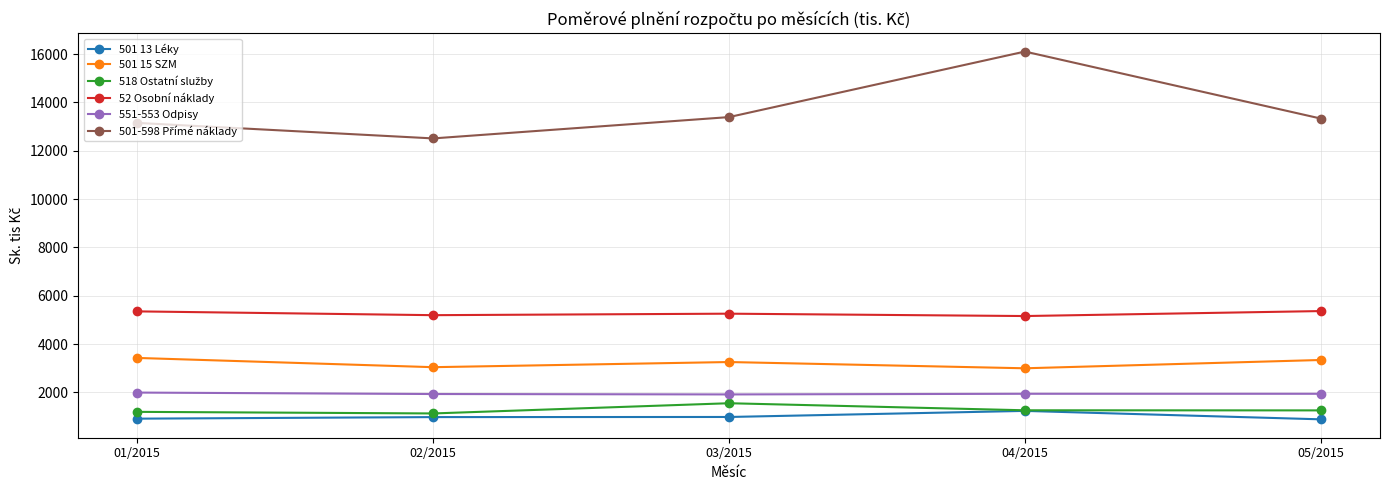

What is the difference between the highest and lowest values at 03/2015?

12414.8